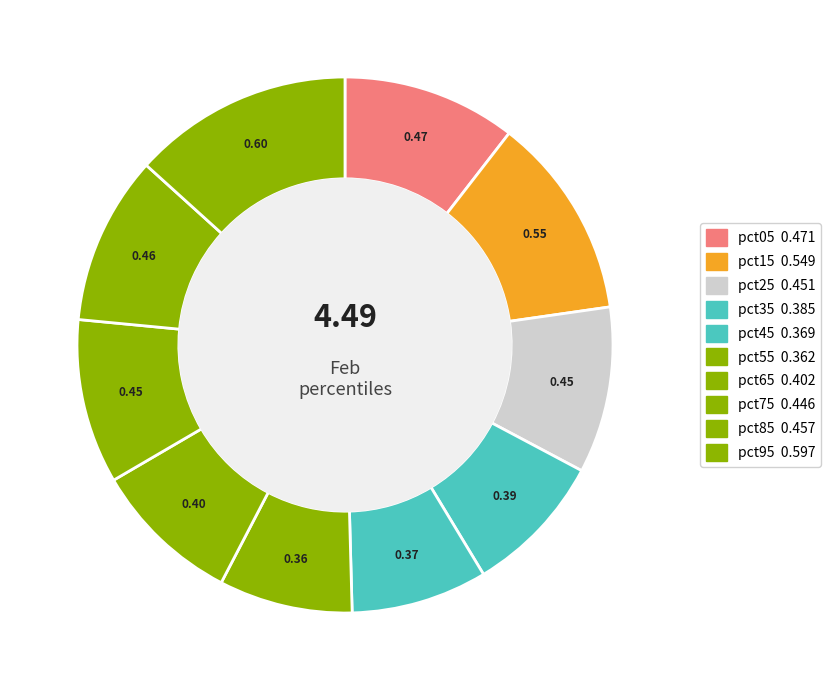

To the nearest percent, what portion does pct25 represent?

10%